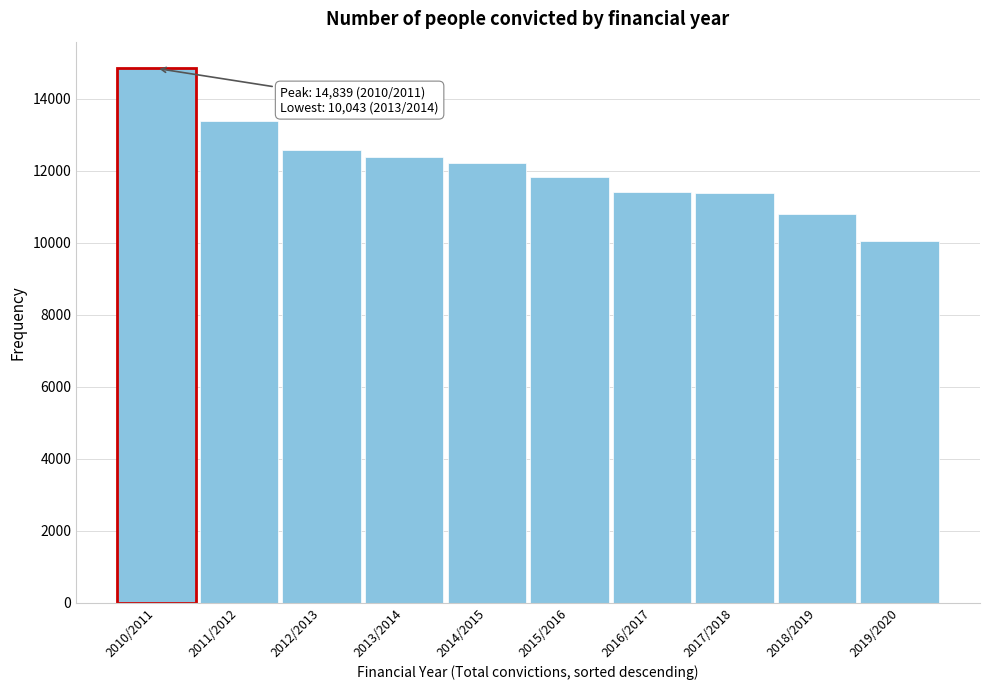

Approximately how many times larger is the value at 2010/2011 compared to 2016/2017?

1.3